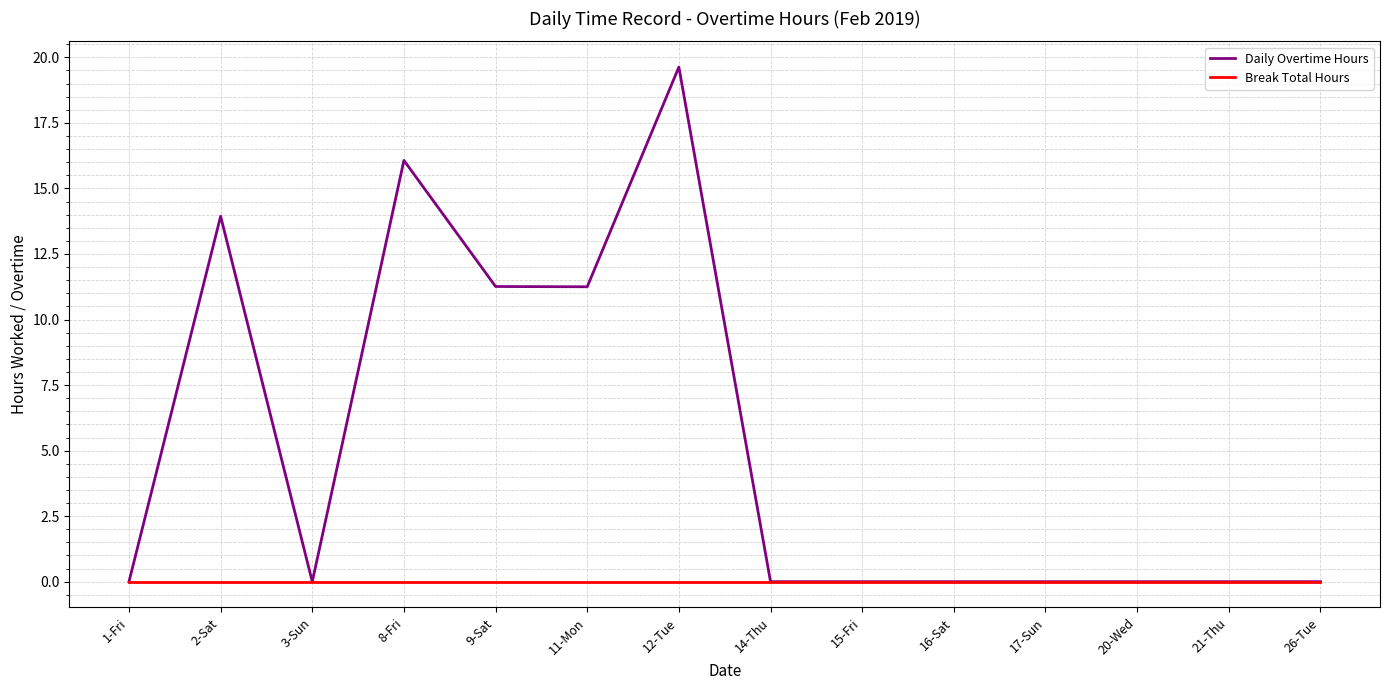

How many distinct data groups are displayed?

2